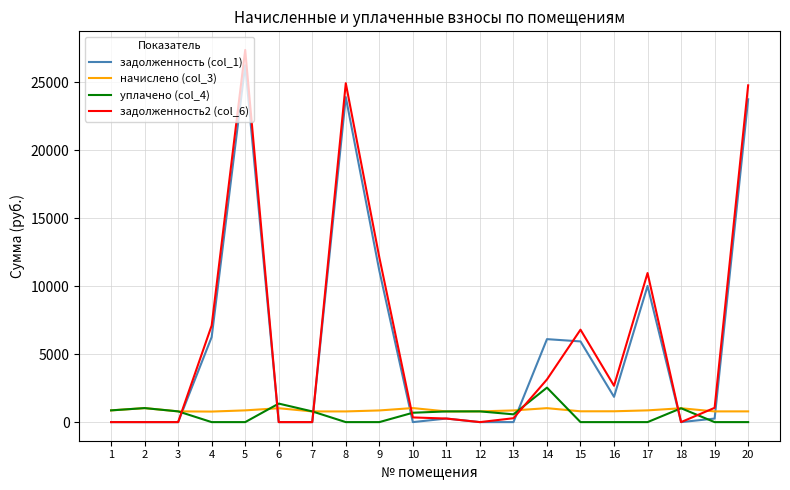

Which series has the largest range (max minus min)?

задолженность2 (col_6)